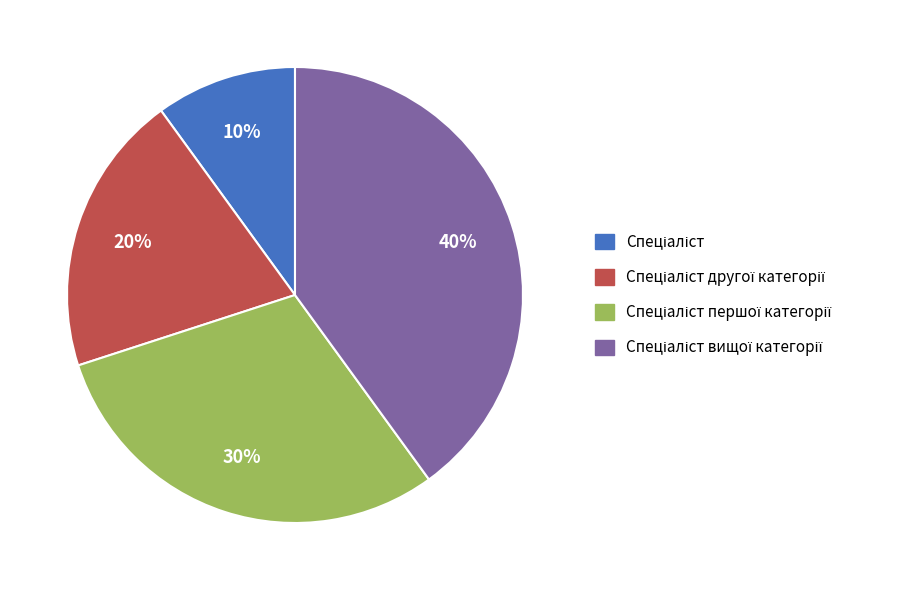

Is there any slice that represents more than half of the pie?

No